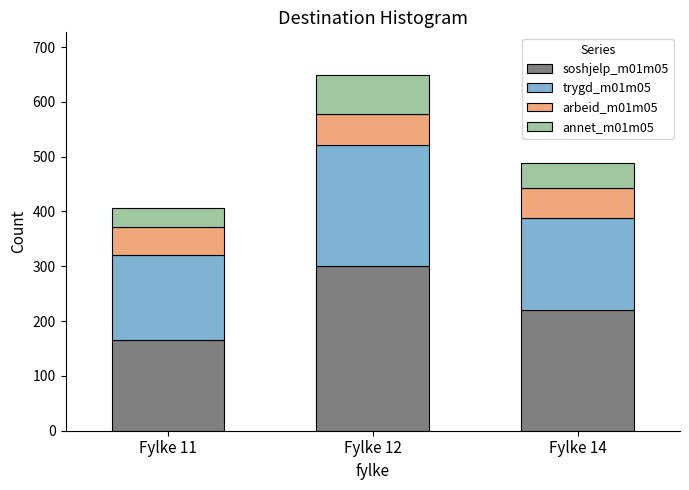

At which label does soshjelp_m01m05 reach its peak?

Fylke 12